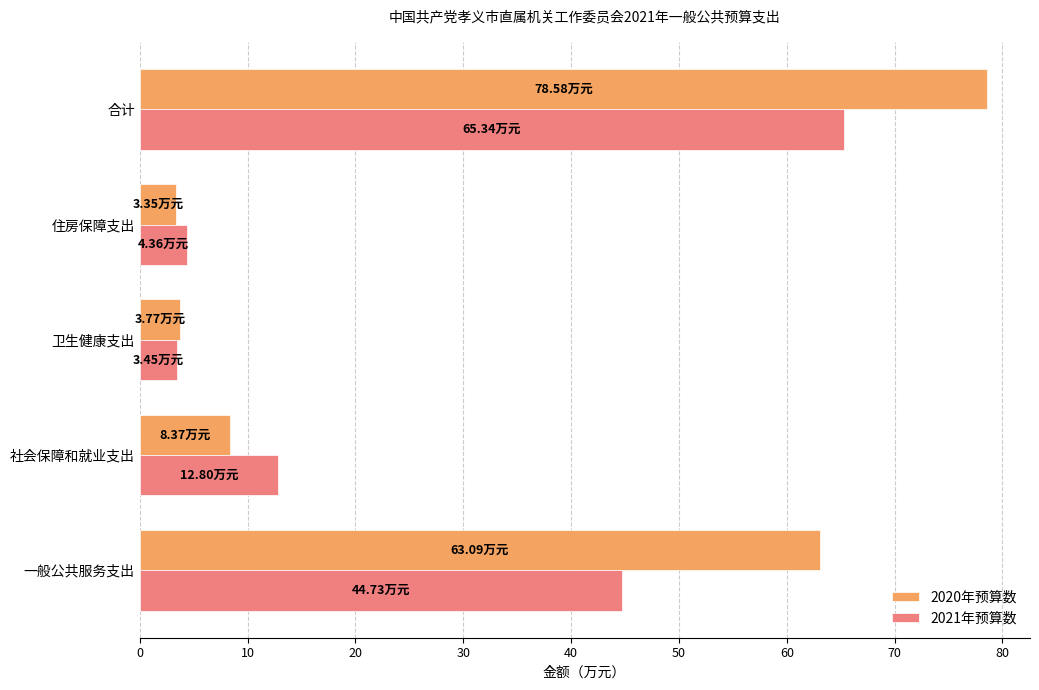

What is the difference between the highest and lowest values at 合计?

13.2